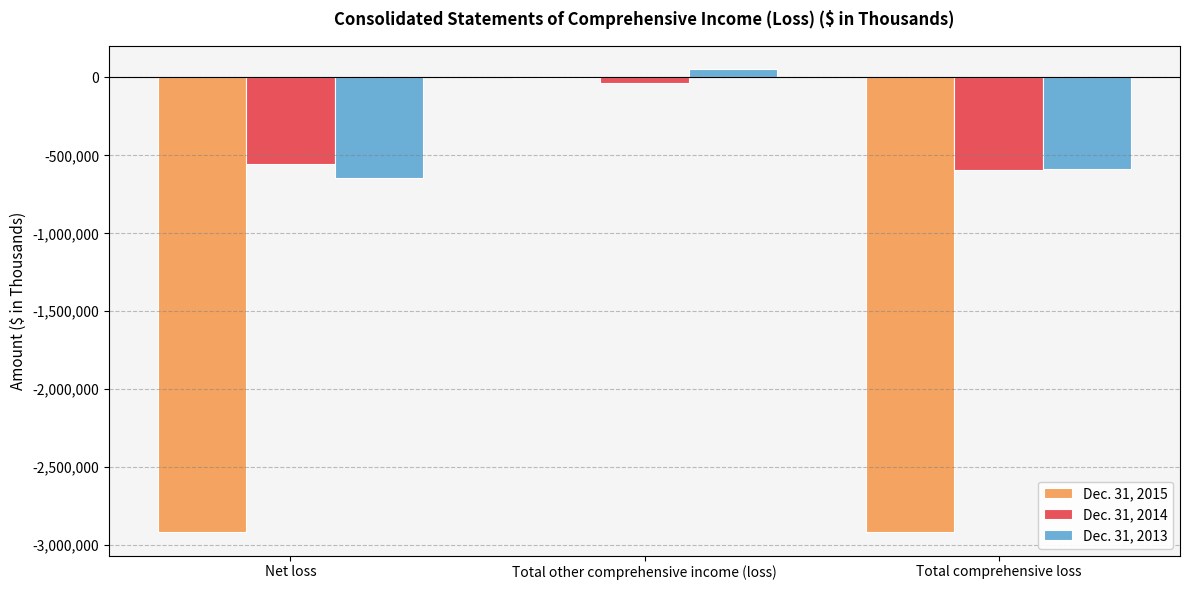

Is the value of Dec. 31, 2014 at Net loss greater than the value of Dec. 31, 2015 at Net loss?

Yes